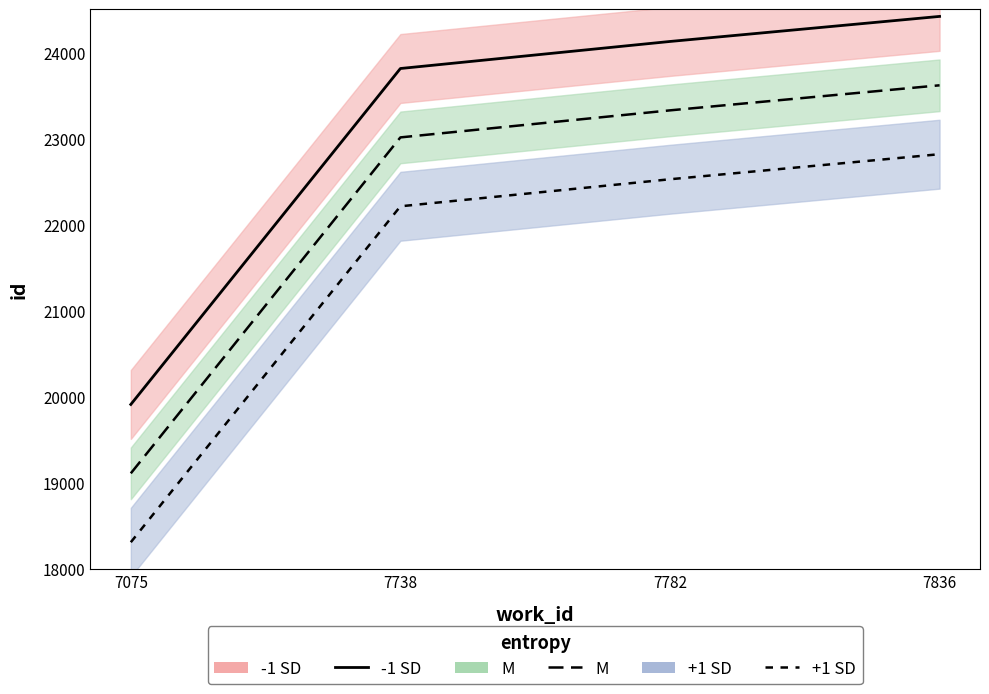

Rank the series by their average value, from highest to lowest.

-1 SD, M, +1 SD